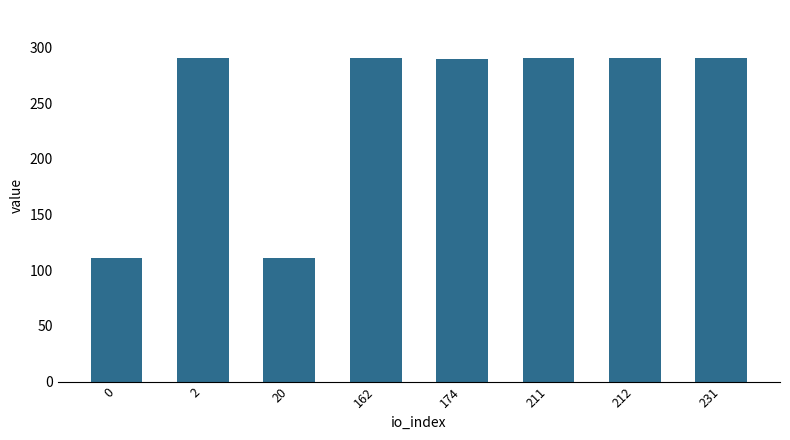

The chart shows a value of 290.3 at 2. True or false?

True